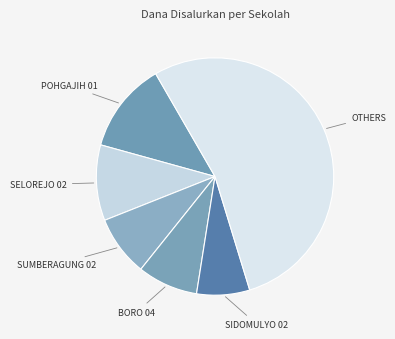

Count the number of slices in the pie.

6